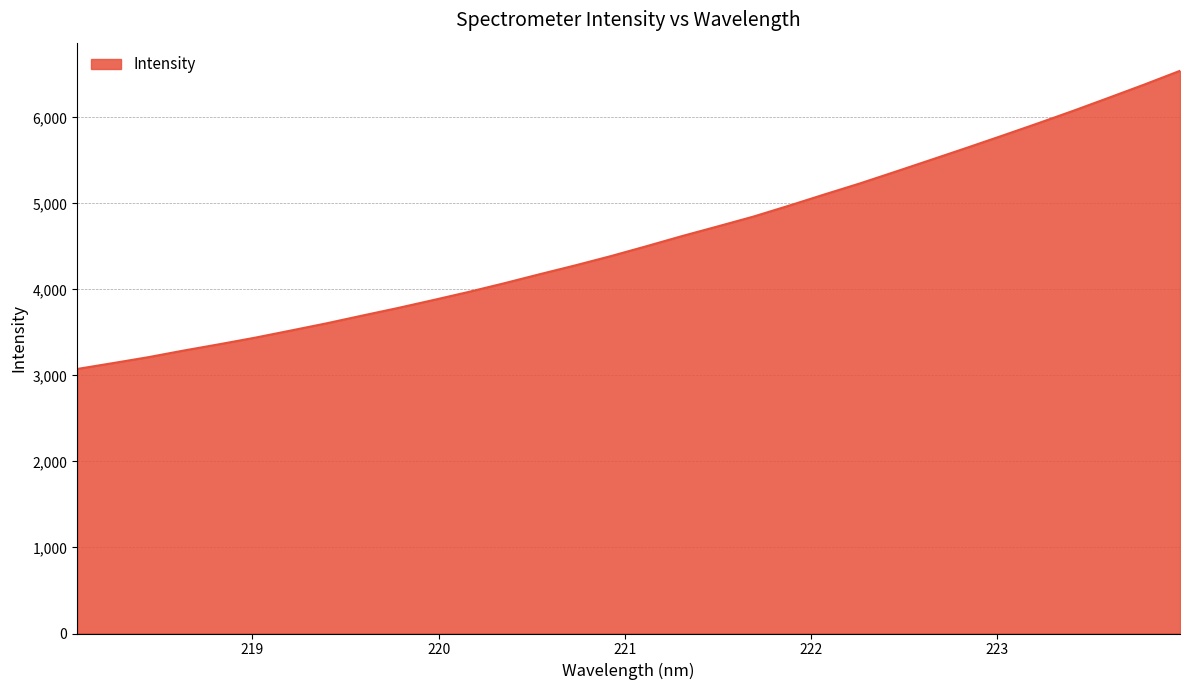

What is the greatest value displayed?

6542.0